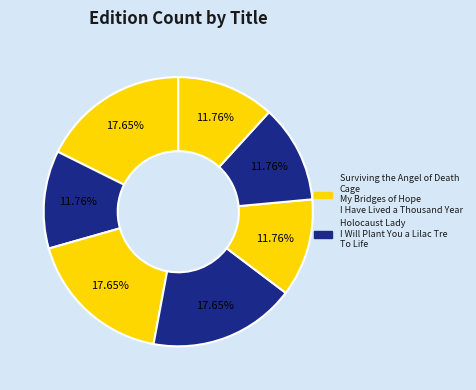

What is the smallest slice in the pie chart?

Holocaust Lady